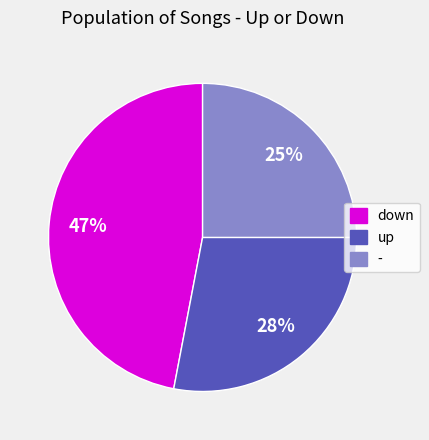

To the nearest percent, what is the combined percentage of down and up?

75%